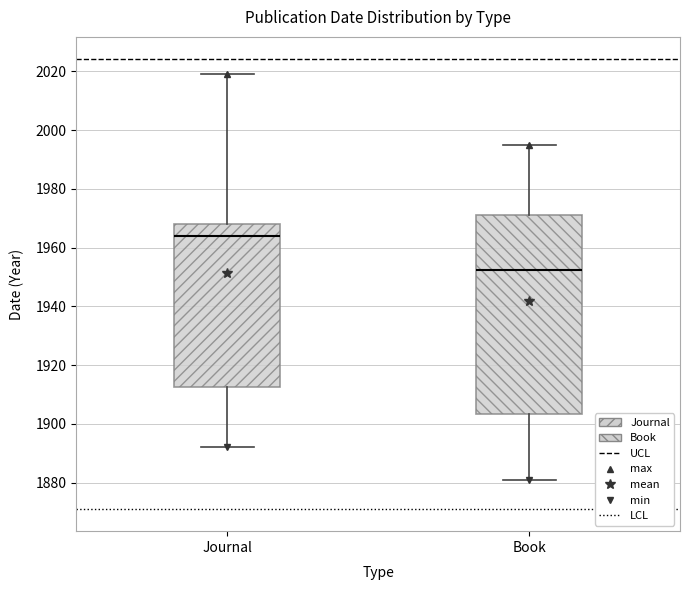

Reading left to right, transcribe this box plot: for each box, give where its median line is, the range the box spans, and where its two whiskers end, as read against the y-axis. The values are not printed on the chart, so give them approximately, as read against the axis.

Journal: median 1964, box 1912 to 1968, whiskers 1892 to 2020
Book: median 1952, box 1904 to 1972, whiskers 1882 to 1996